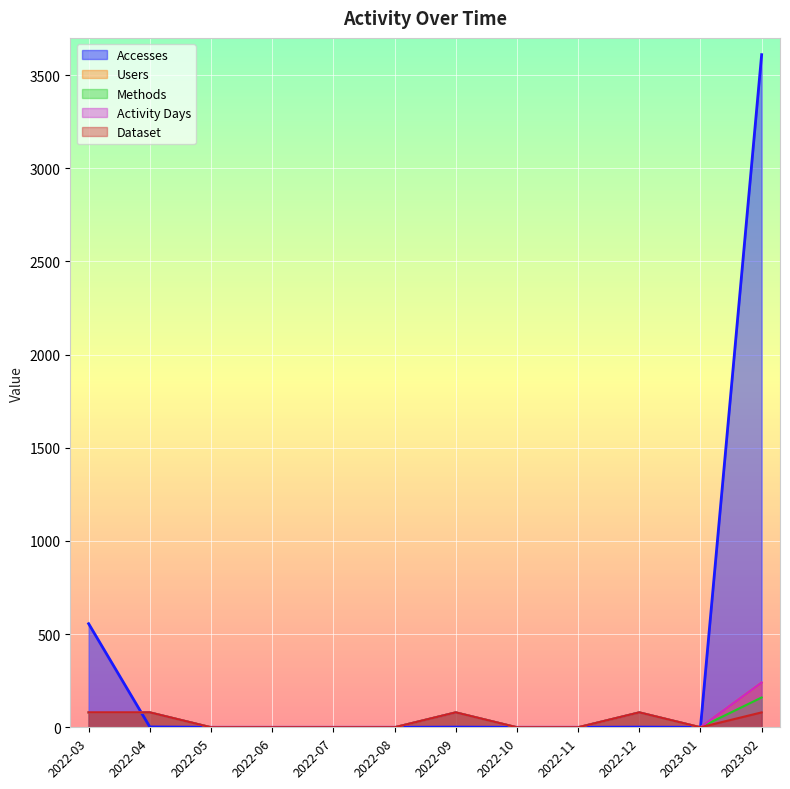

Which has a higher value, 2022-10 or 2022-09?

2022-09